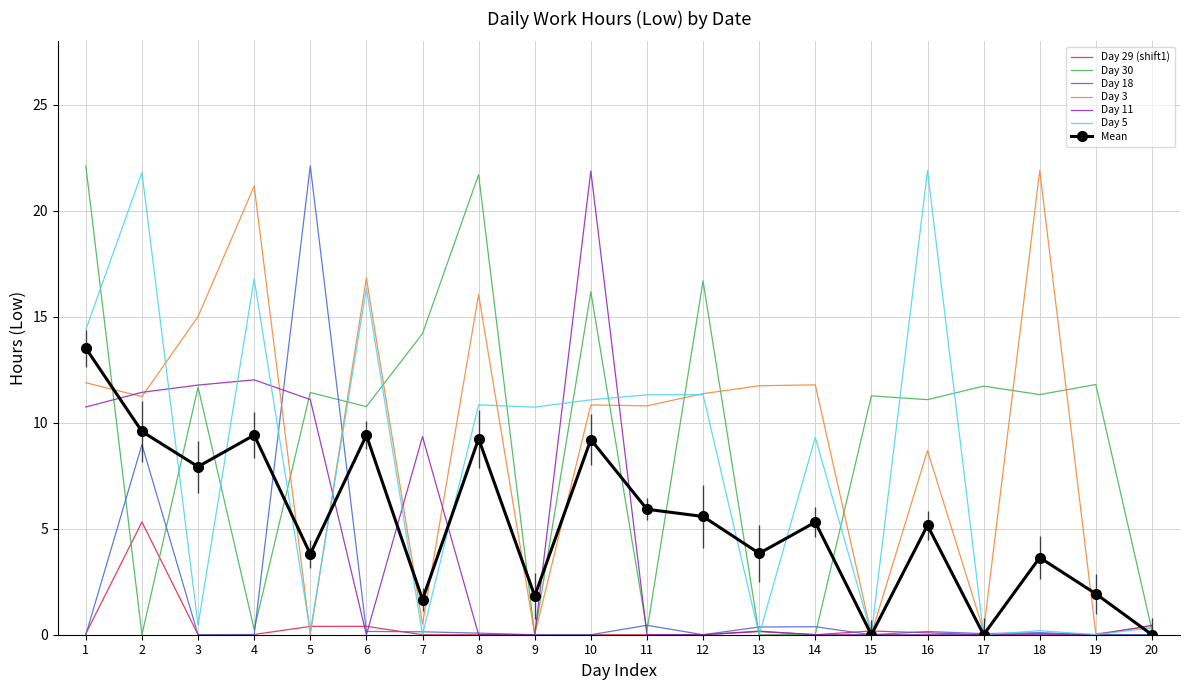

At which category is the sum across all series the highest?

1